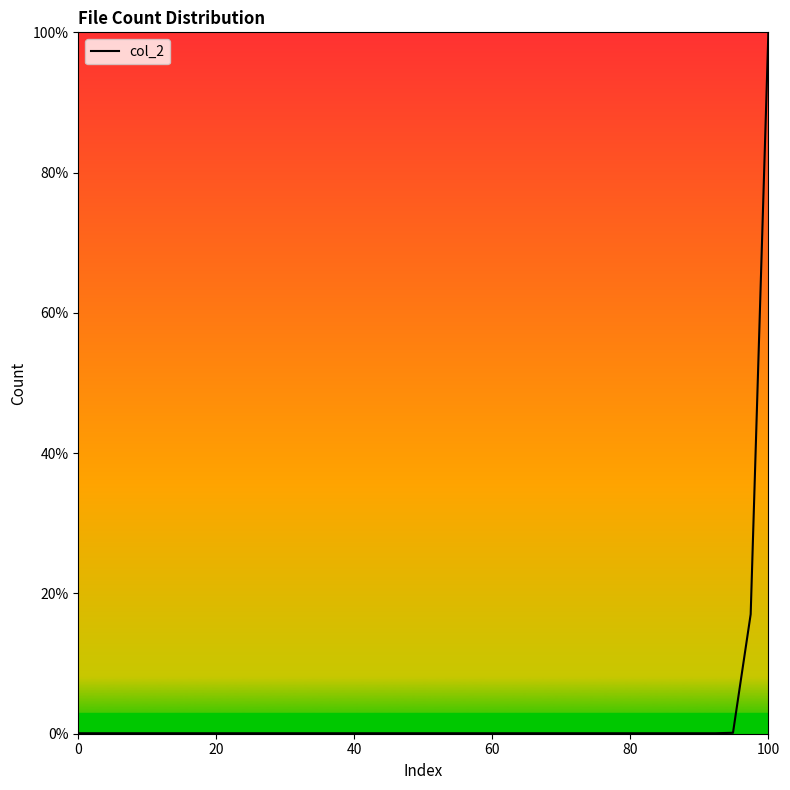

What is the difference between the maximum and minimum values?

99.9